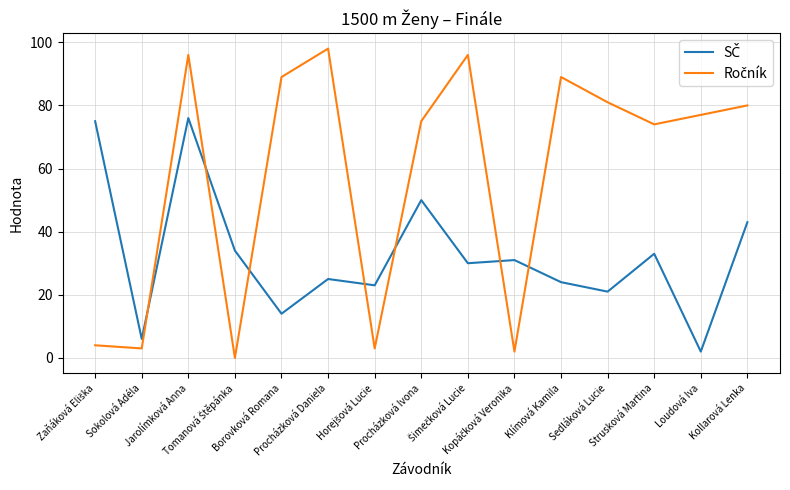

What is the greatest value displayed?

98